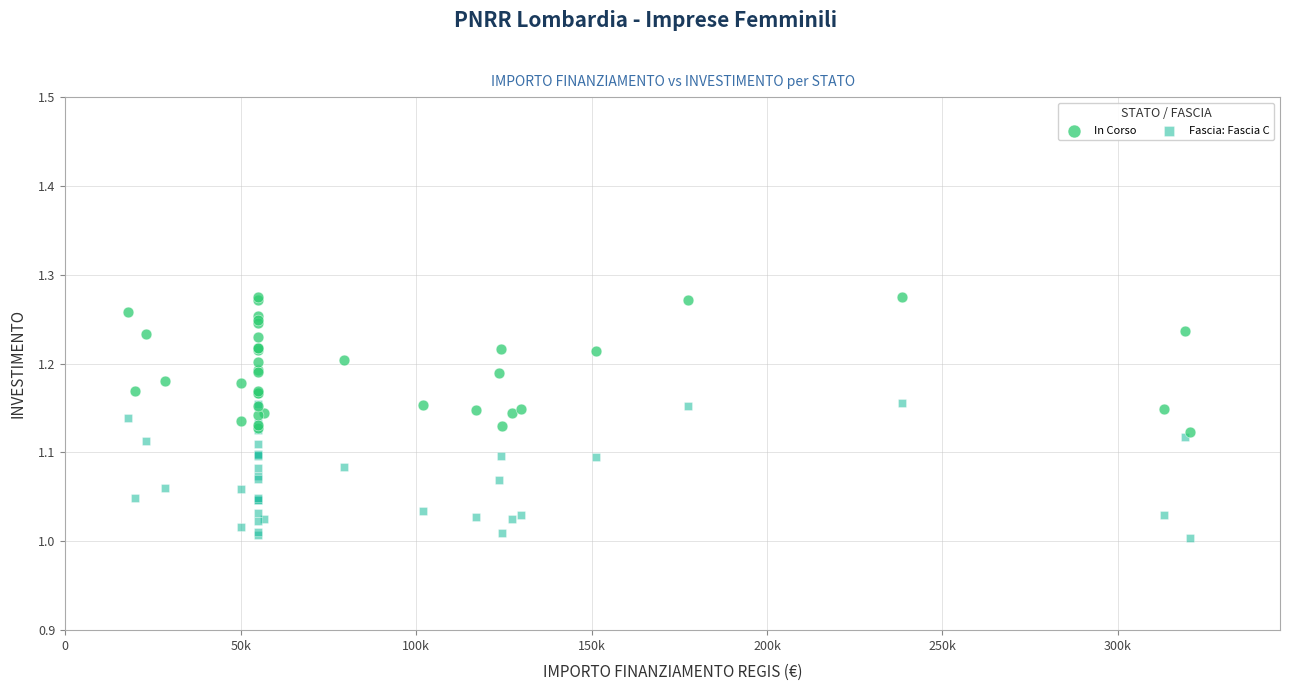

Which series contains the highest Y value?

In Corso